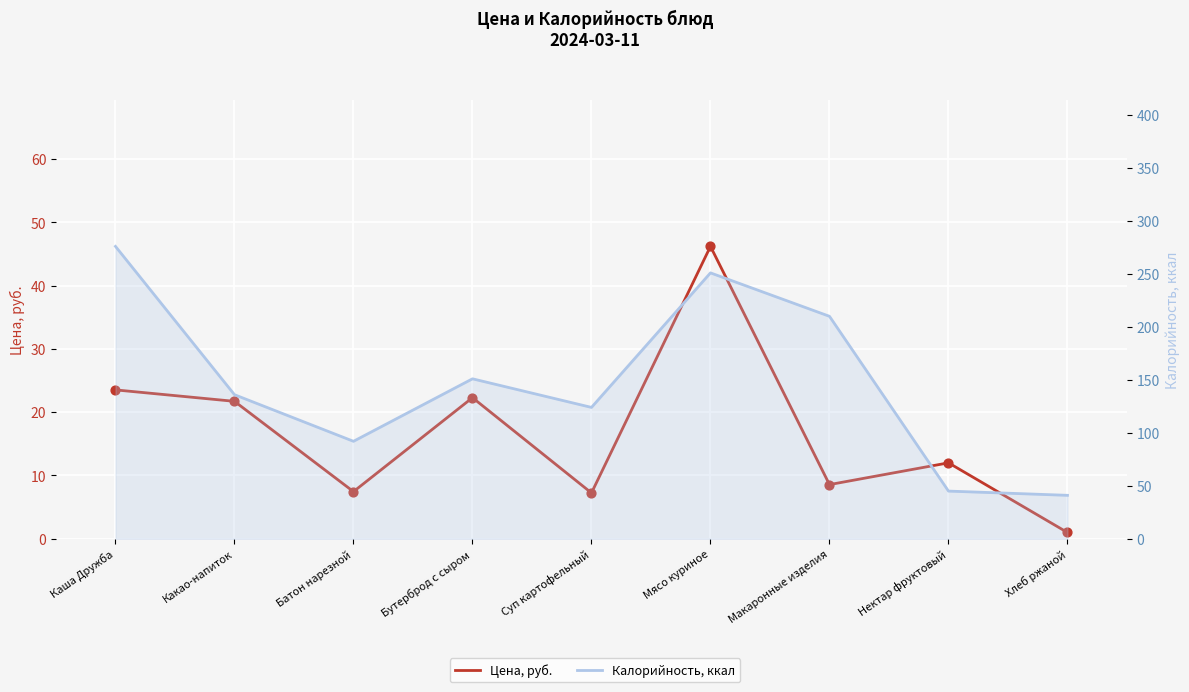

Is the value of Калорийность, ккал at Хлеб ржаной greater than the value of Цена, руб. at Каша Дружба?

Yes